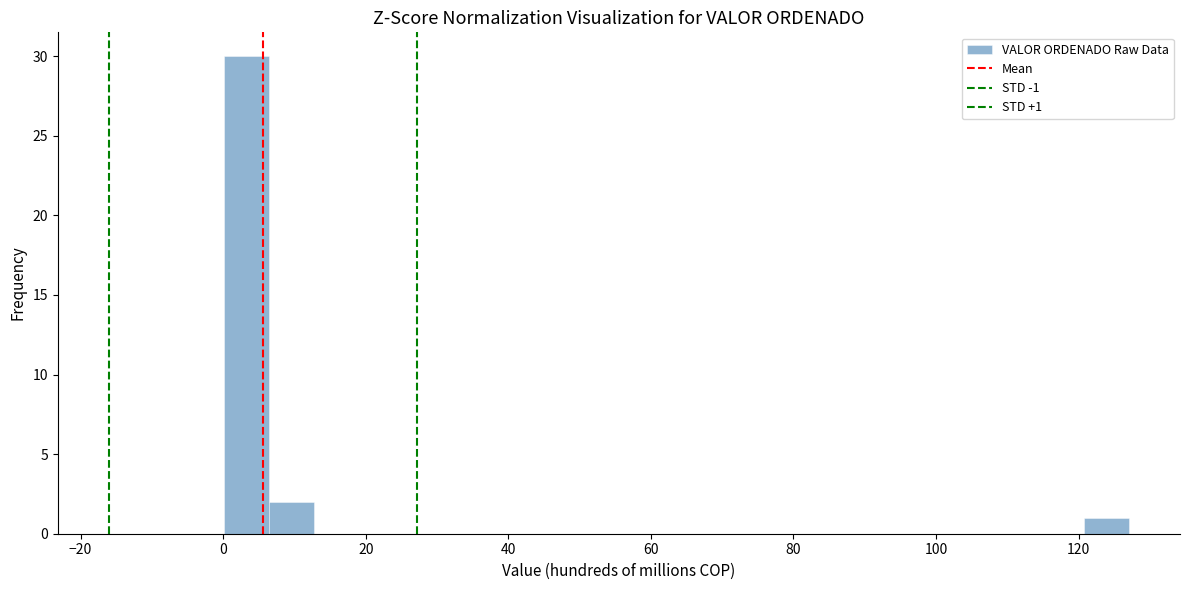

Read against the x-axis, roughly where is the centre of the tallest bar?

4